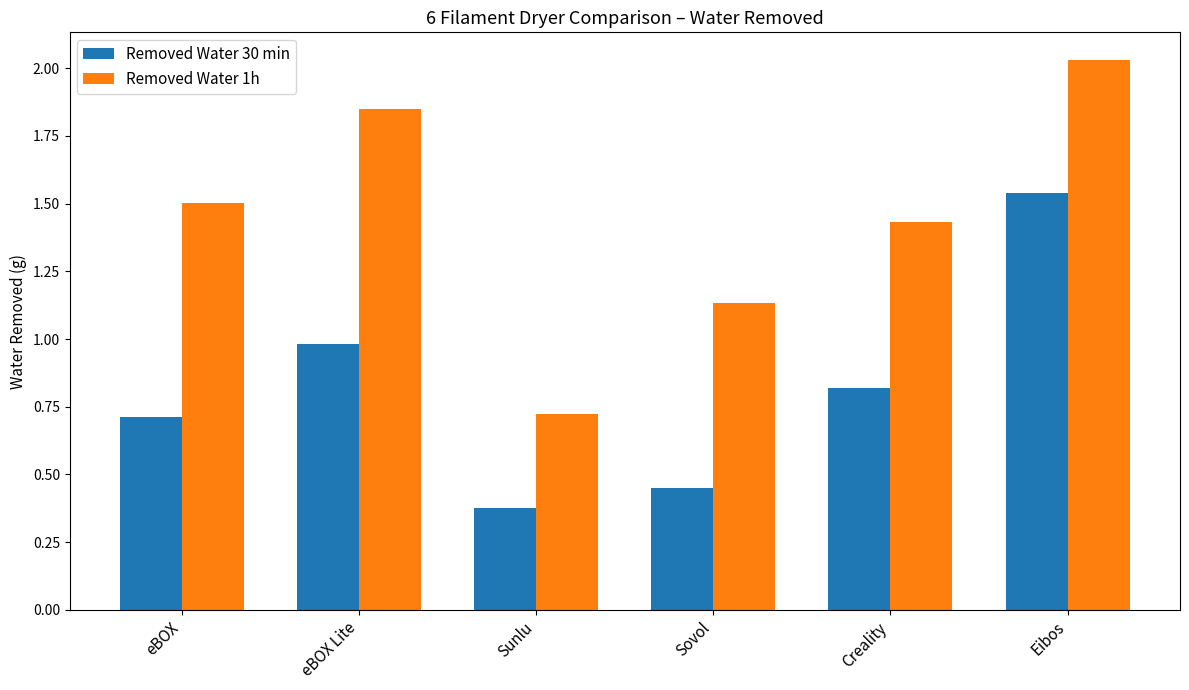

What is the difference between the maximum and minimum values in the Removed Water 1h series?

1.3